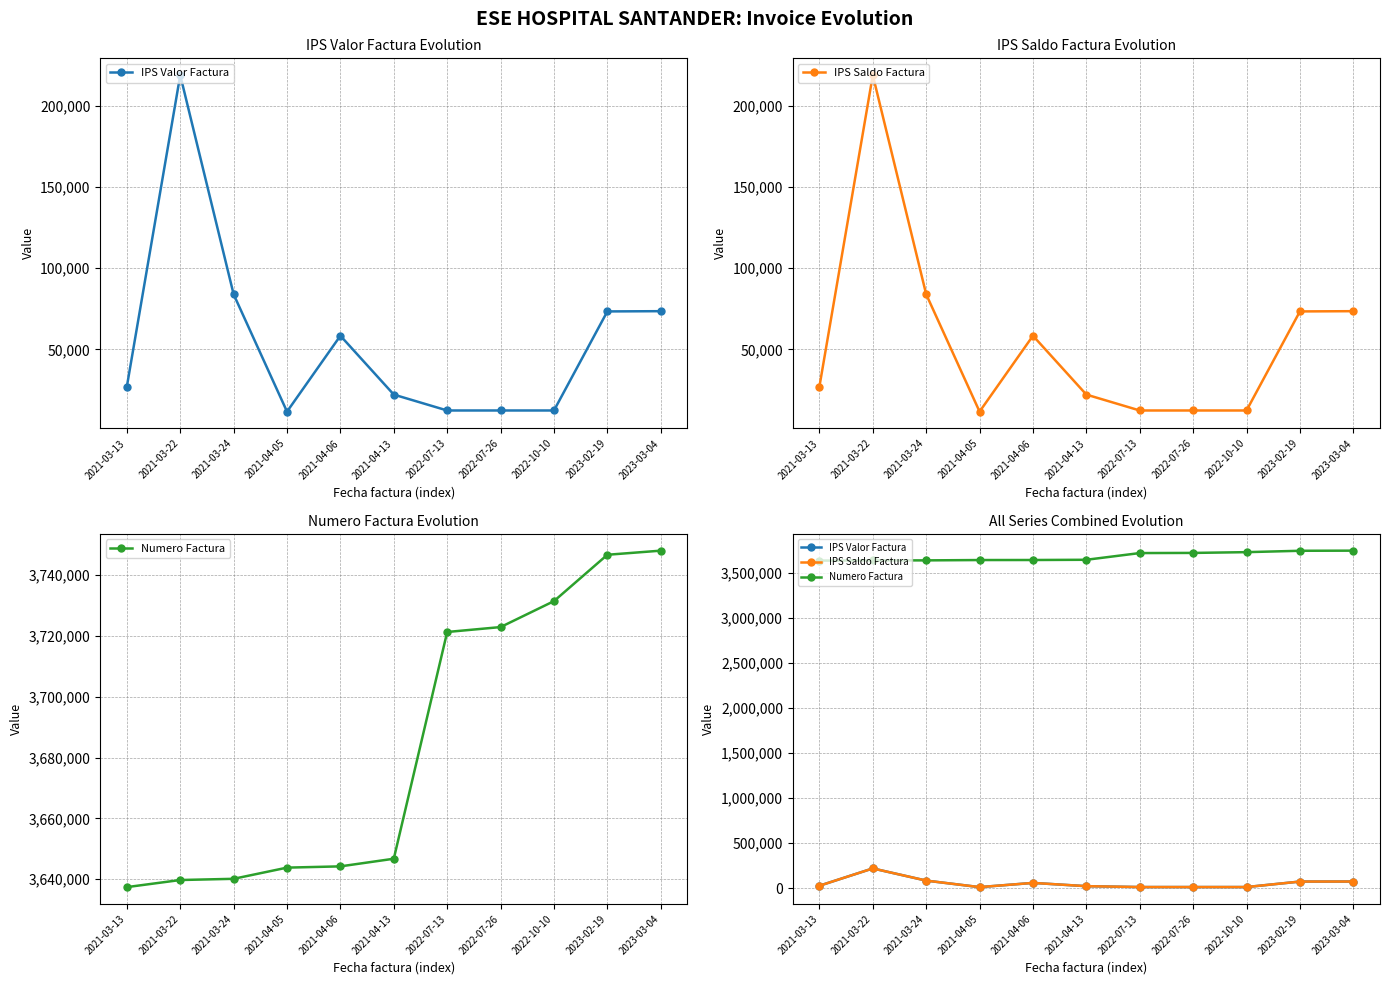

What is the difference between the highest and lowest values at 2022-10-10?

3719149